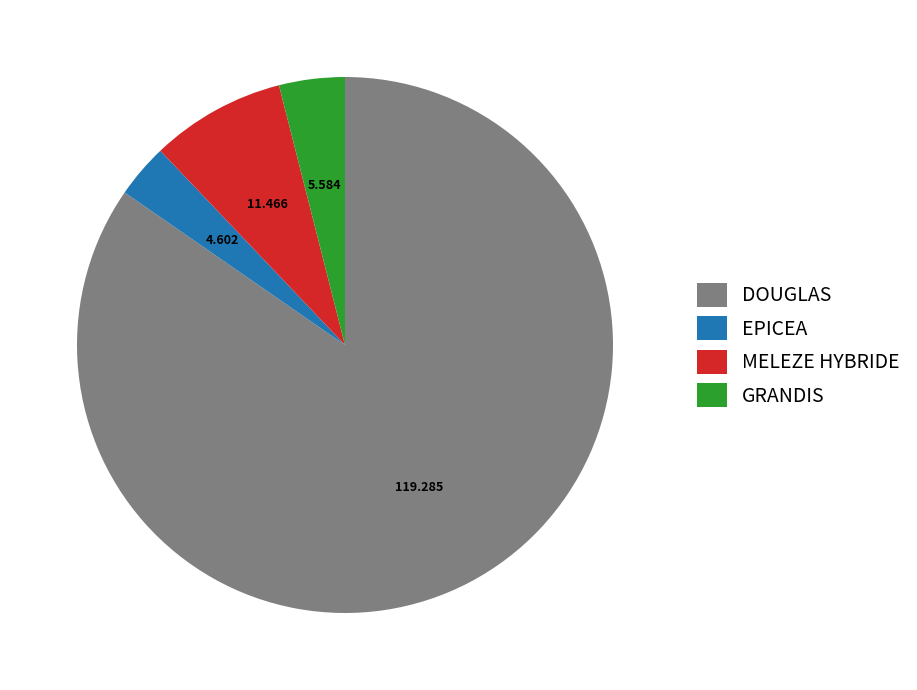

Which category has the smallest portion of the pie?

EPICEA